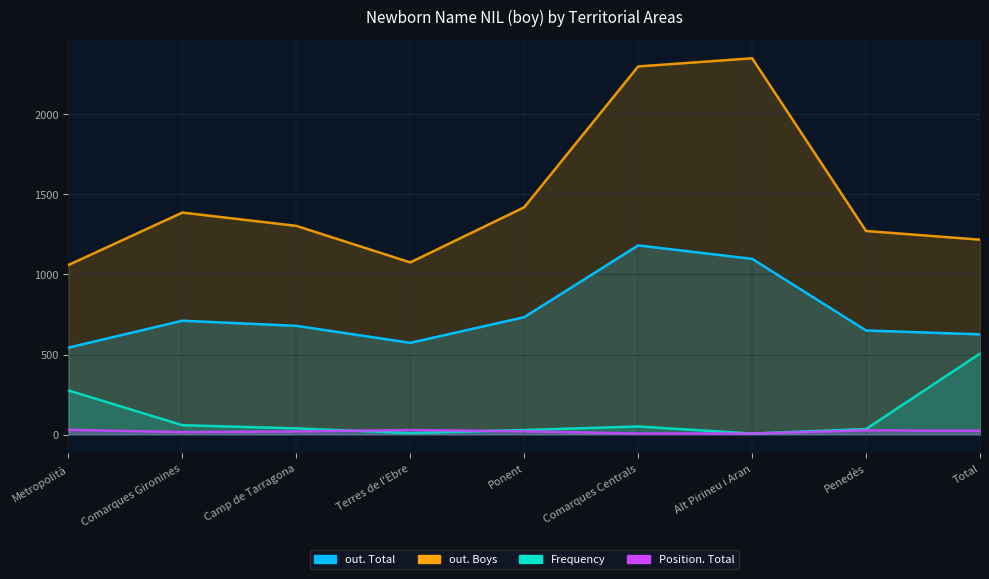

What is the approximate value of out. Boys at Terres de l'Ebre?

1075